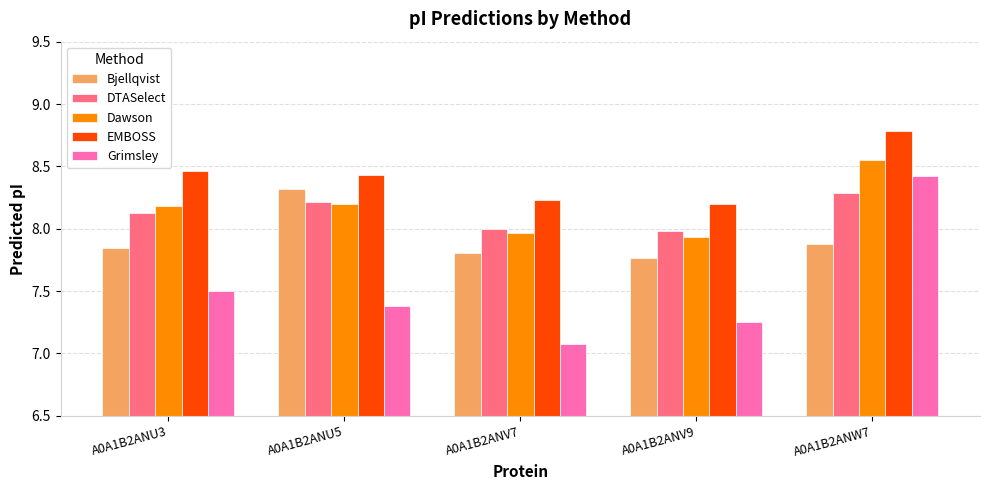

At which label does Bjellqvist reach its peak?

A0A1B2ANU5